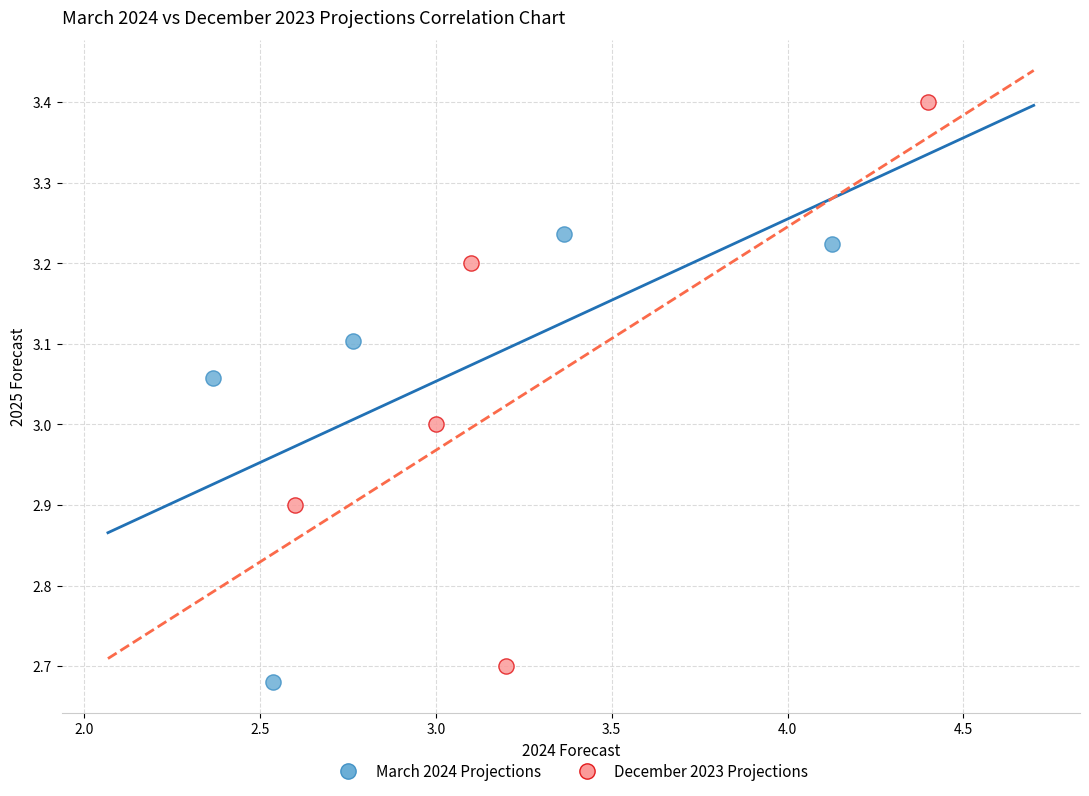

Which series contains the highest Y value?

December 2023 Projections